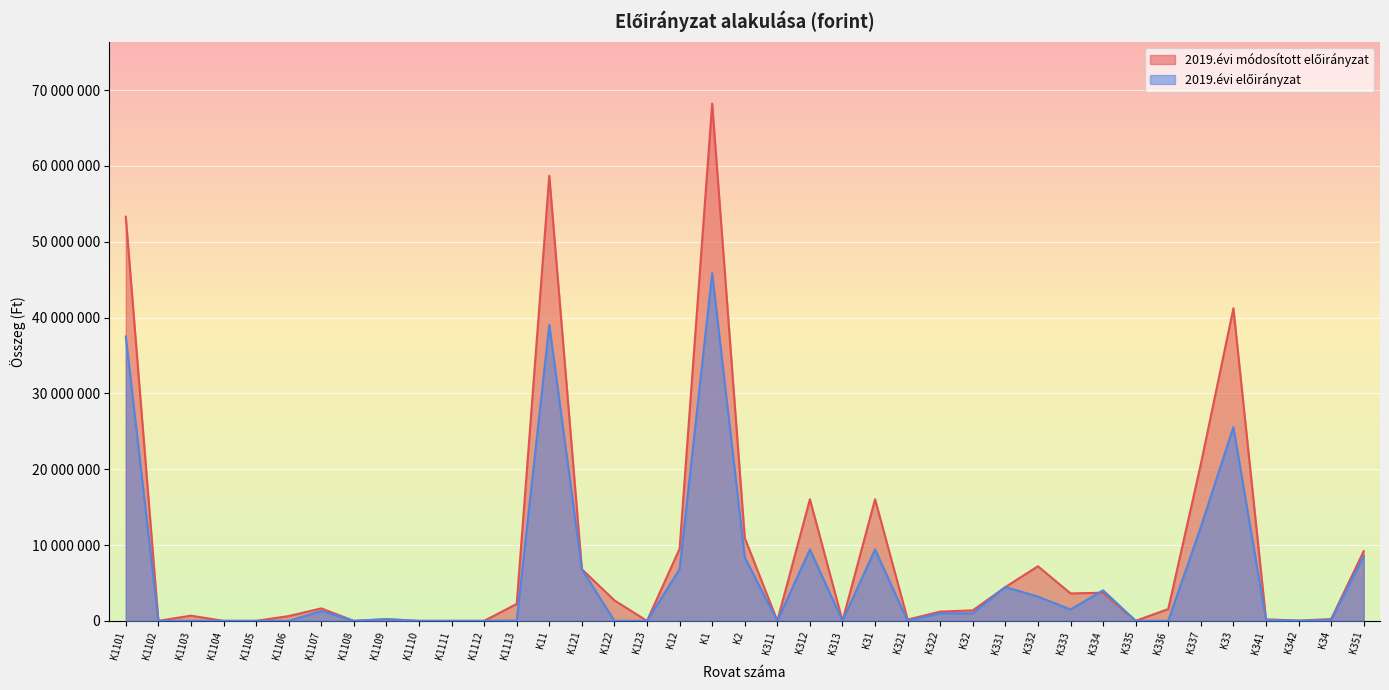

Is it true that 2019.évi módosított előirányzat equals 3712000 at K334?

True